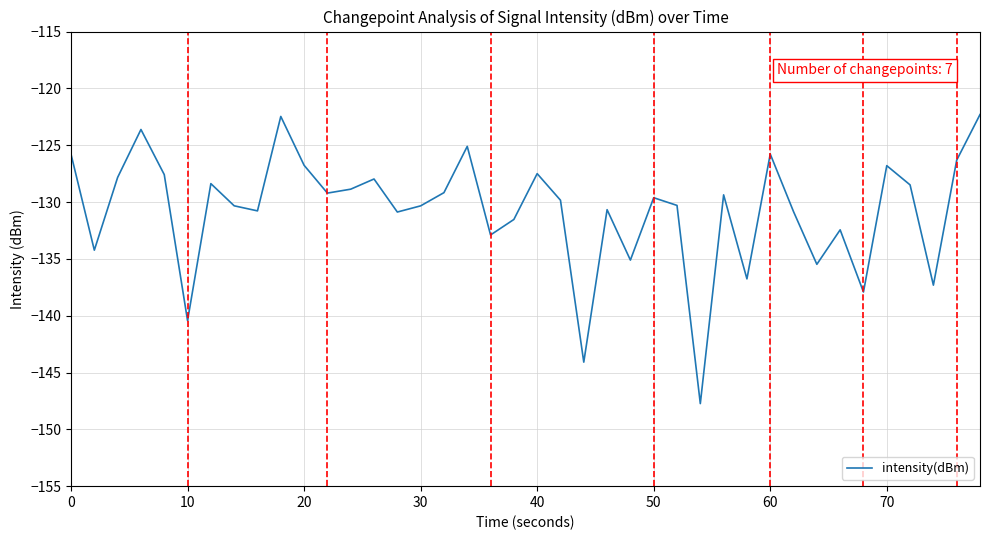

What is the sum of all values?

-5228.9